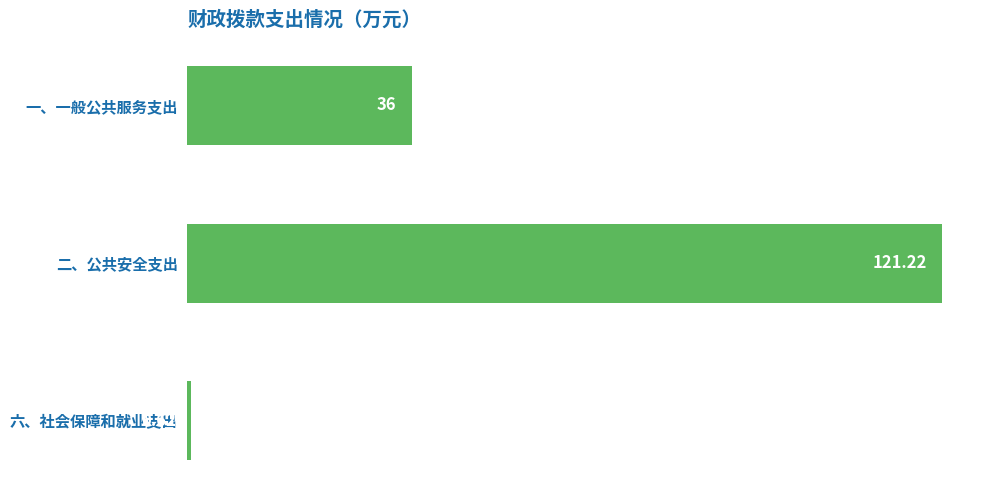

Rank the categories by value from highest to lowest.

二、公共安全支出, 一、一般公共服务支出, 六、社会保障和就业支出